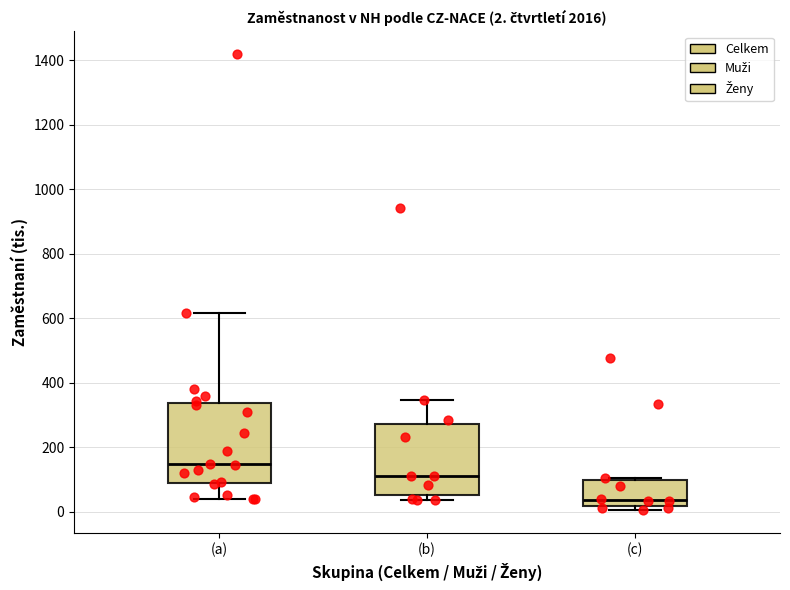

Which box's median line is the lowest?

(c)